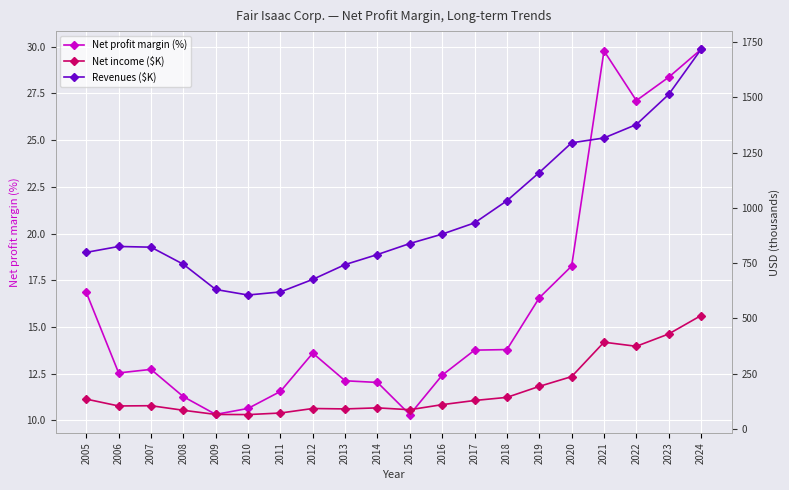

At which category is the sum across all series the highest?

2024